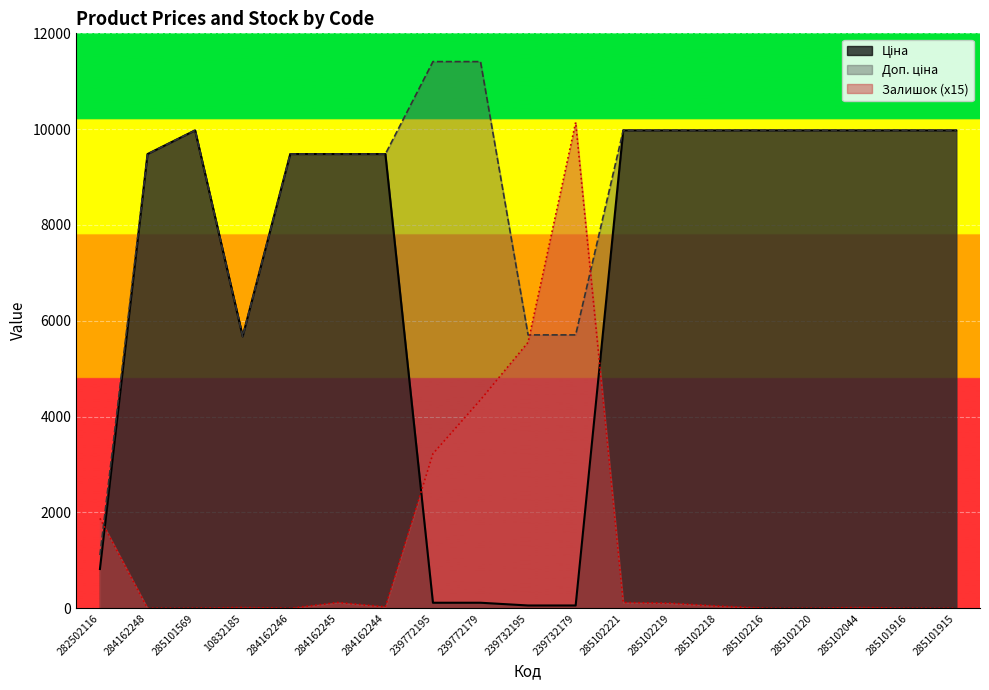

How many data points does each series have?

19